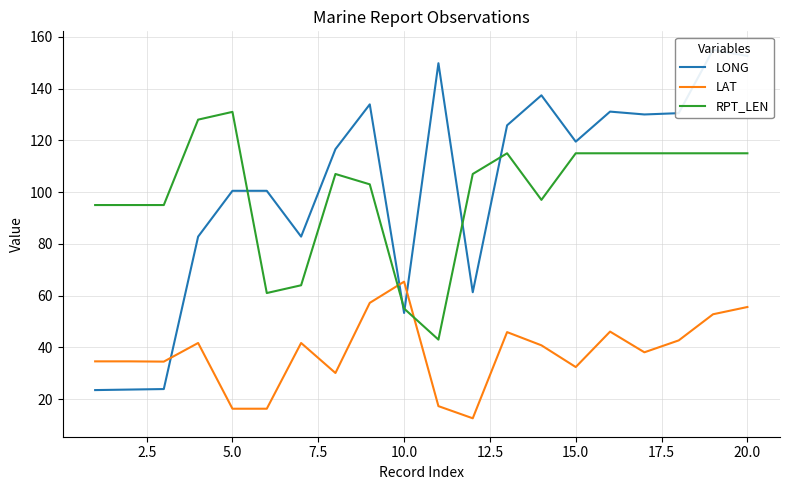

How many interior local peaks does the RPT_LEN series have?

3